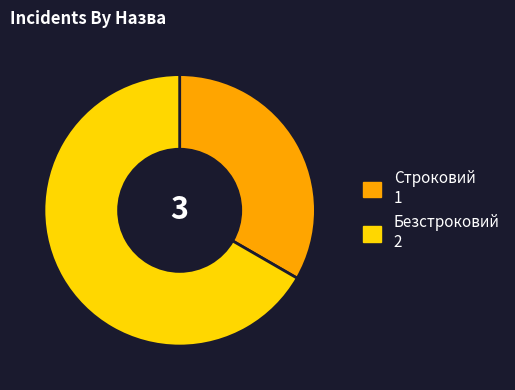

Is it true that Строковий is 33% of the pie?

True